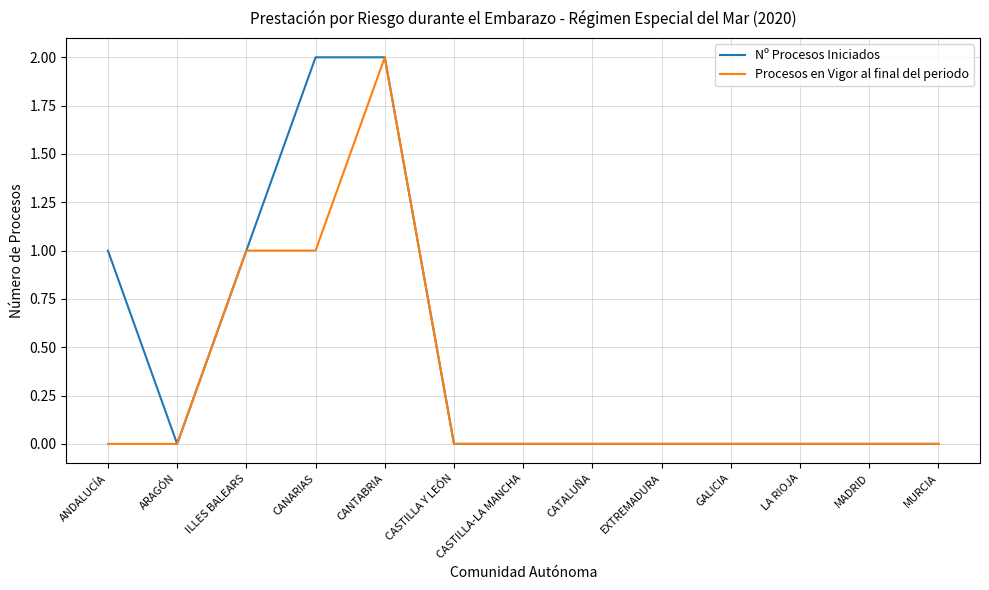

What are all the series names shown in the legend?

Nº Procesos Iniciados, Procesos en Vigor al final del periodo